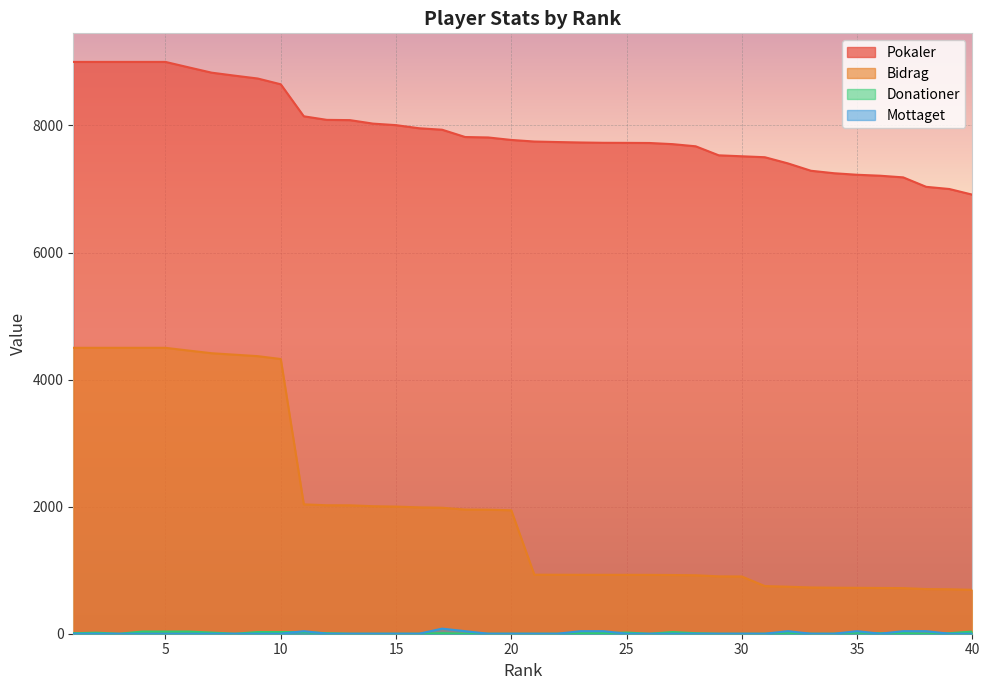

True or false: Pokaler and Donationer cross at least once.

False